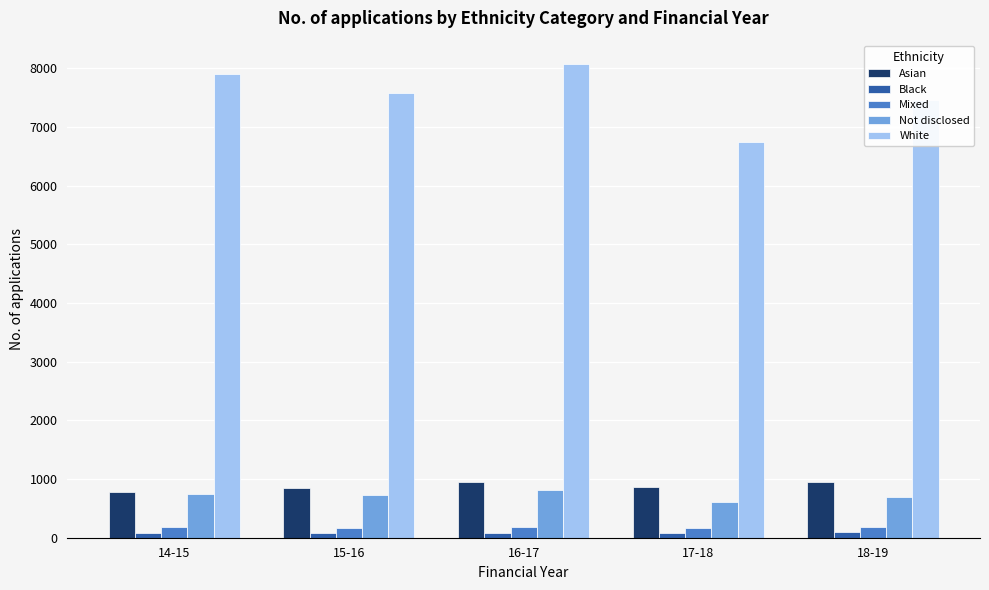

How many values in the Mixed series are below 175?

2